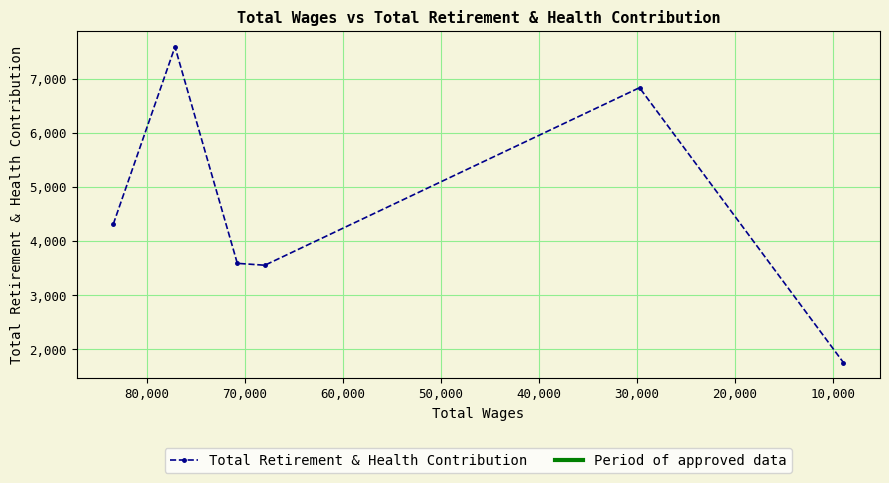

What is the value of the 4th point from the left?

3555